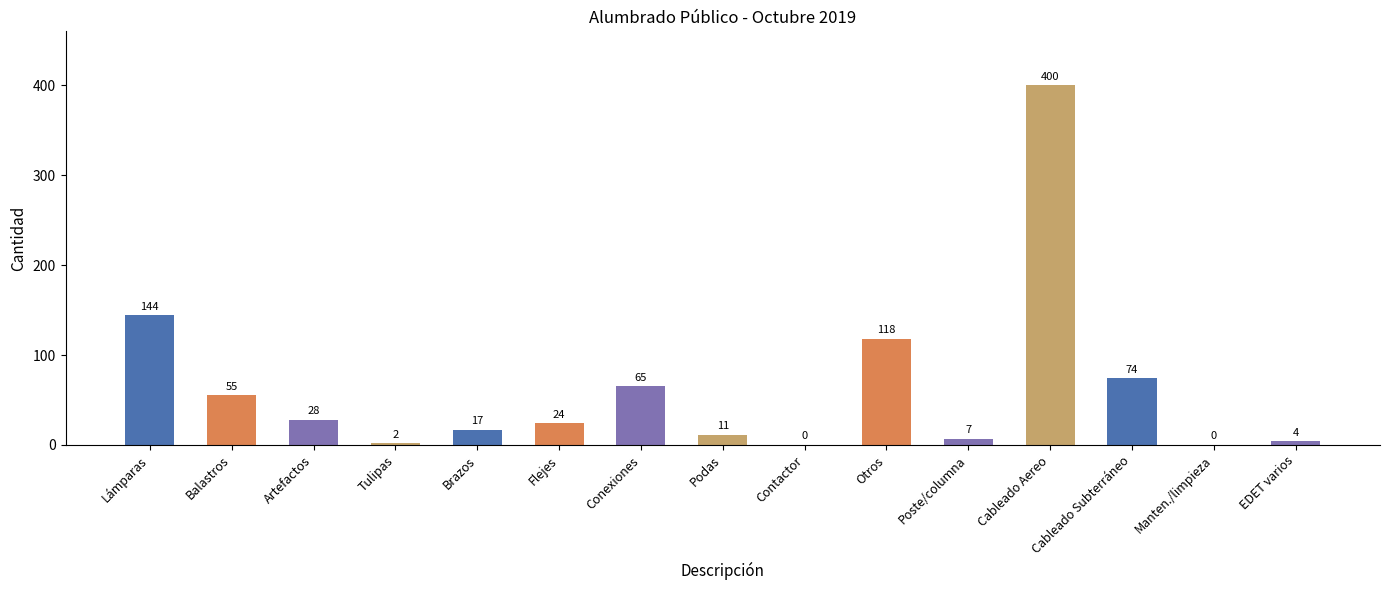

What is the sum of the values at Conexiones and Contactor?

65